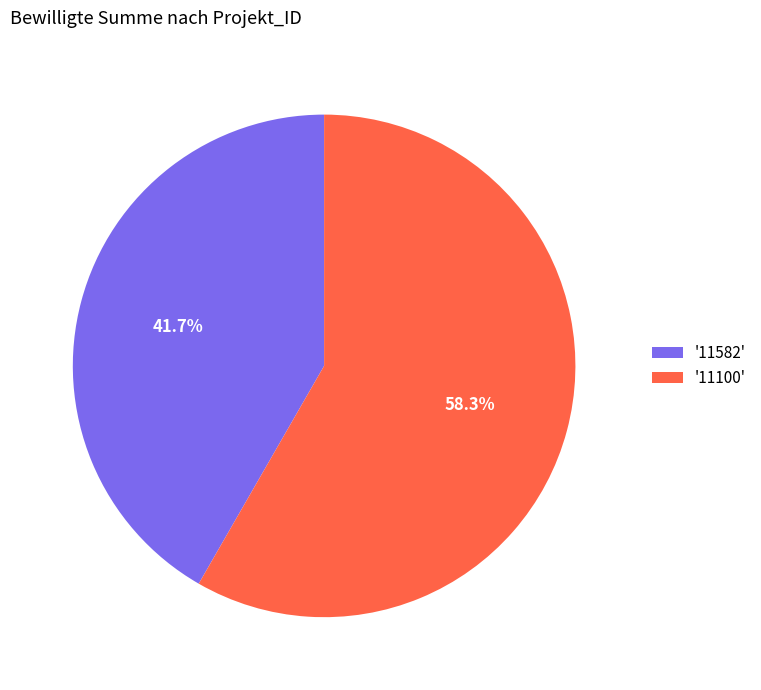

How many slices are in this pie chart?

2